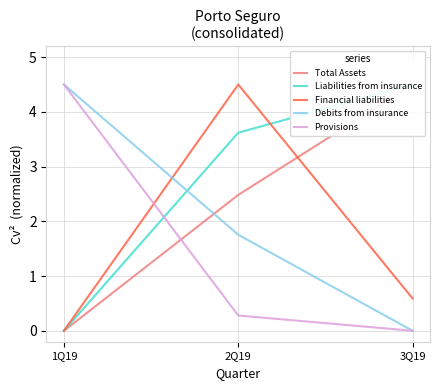

How many values in the Financial liabilities series exceed 0?

2